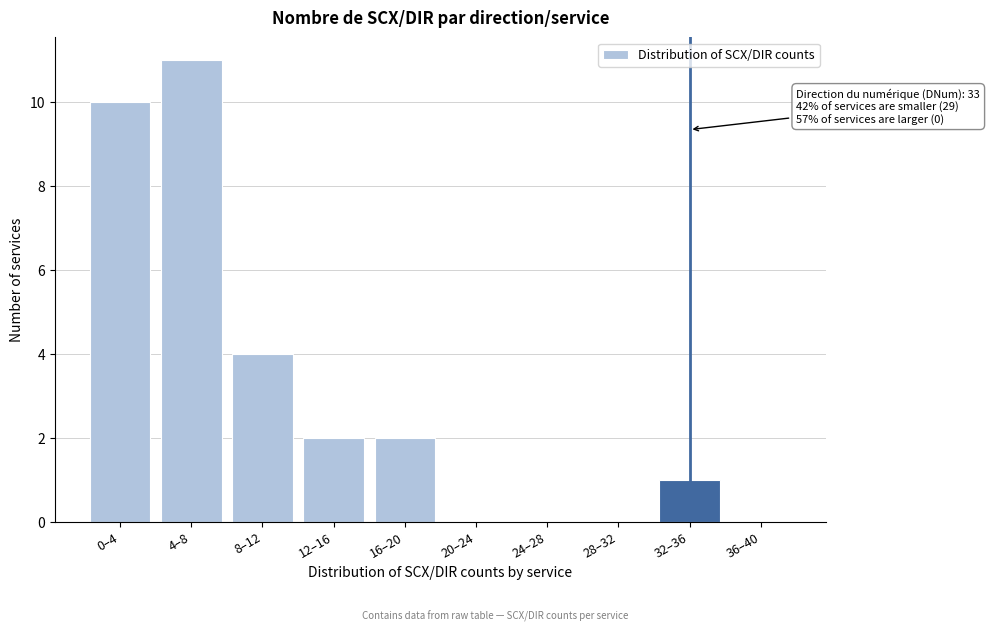

Reading left to right, transcribe all the data shown in this chart.

0–4=10	4–8=11	8–12=4	12–16=2	16–20=2	20–24=0	24–28=0	28–32=0	32–36=1	36–40=0